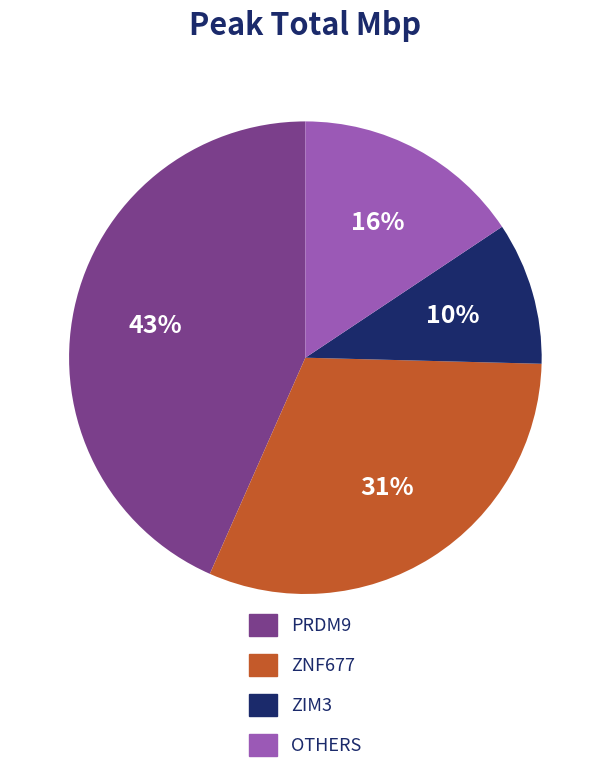

How many slices are in this pie chart?

4